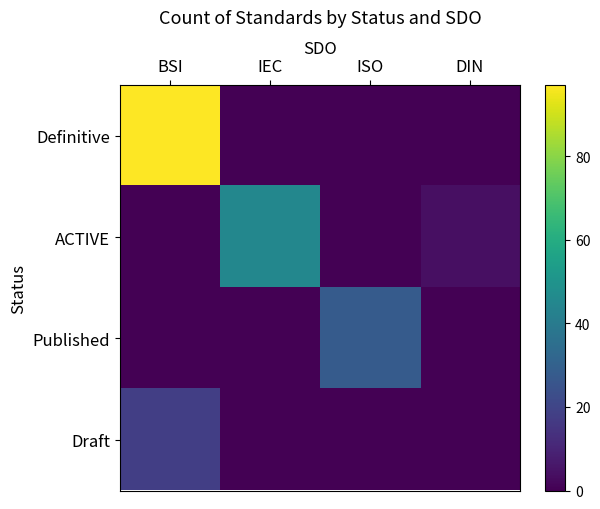

Reading right to left, transcribe all the data shown in this chart.

Definitive: DIN=0	ISO=0	IEC=0	BSI=97
ACTIVE: DIN=4	ISO=0	IEC=45	BSI=0
Published: DIN=0	ISO=28	IEC=0	BSI=0
Draft: DIN=0	ISO=0	IEC=0	BSI=18